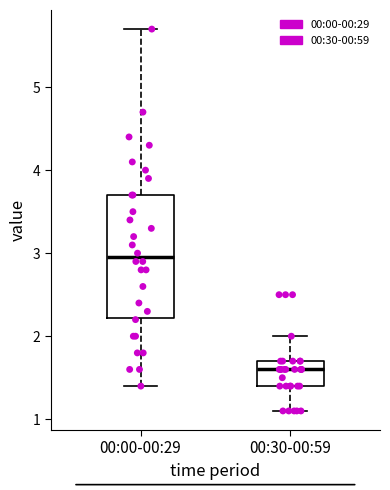

Which box has the highest median line?

00:00-00:29